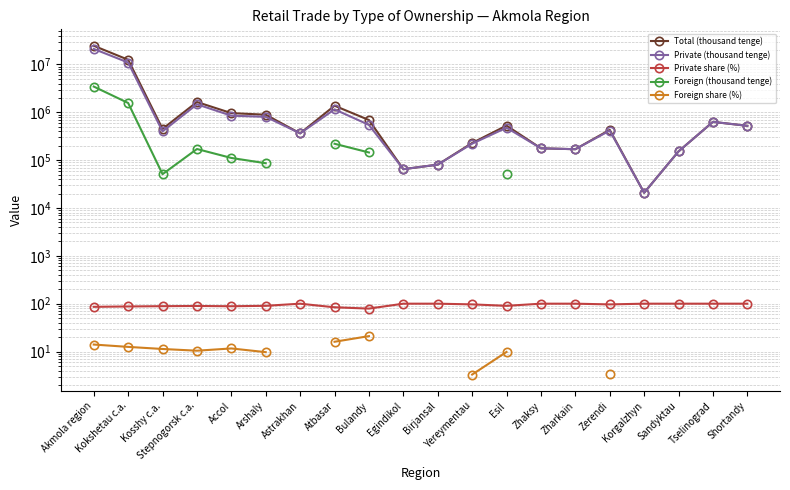

The Private (thousand tenge) series shows 64784.0 at Egindikol. True or false?

True